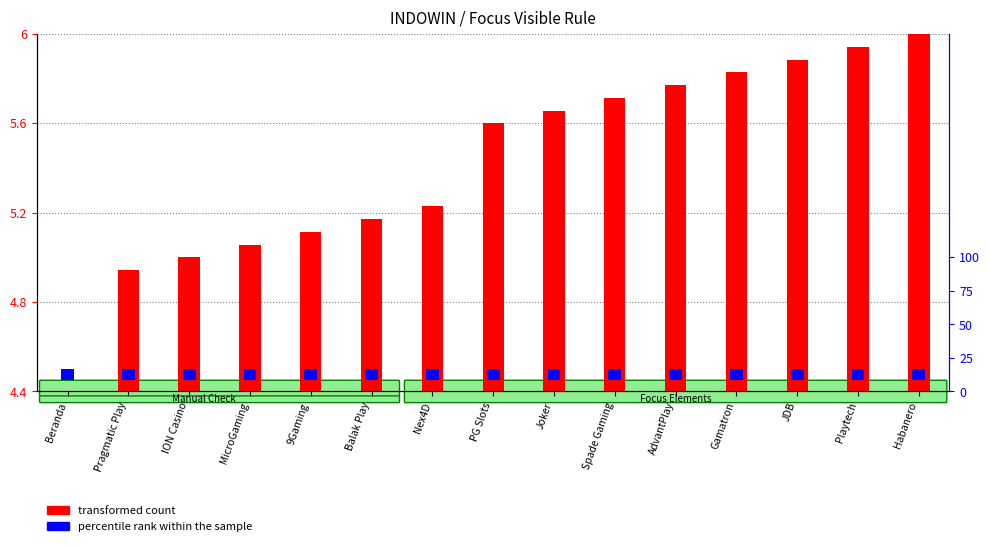

At which category is the sum across all series the highest?

Habanero